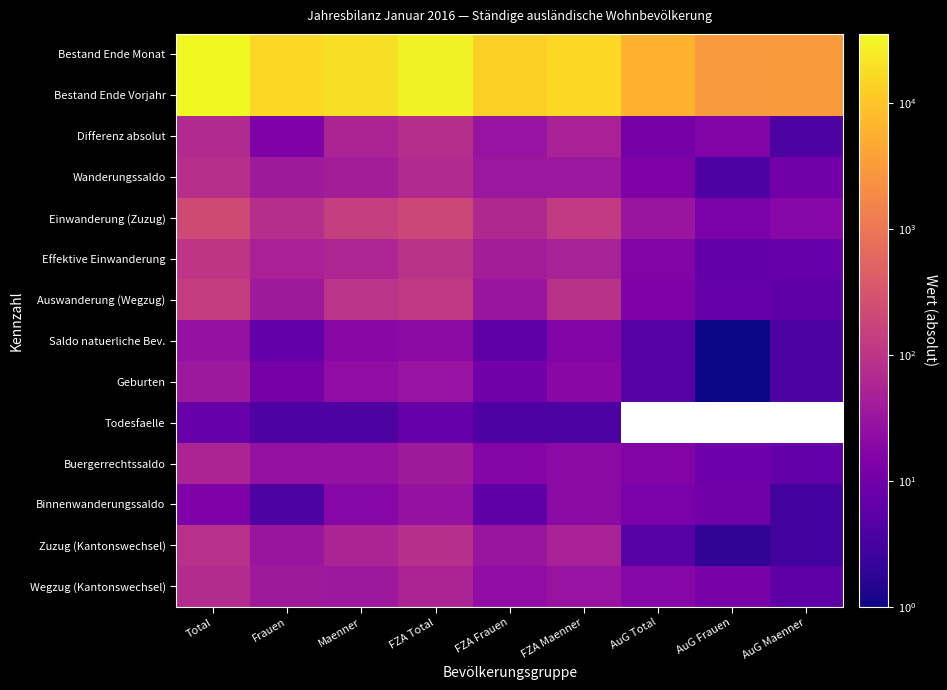

List the series in order of their peak value, lowest first.

Todesfaelle, Saldo natuerliche Bev., Binnenwanderungssaldo, Geburten, Buergerrechtssaldo, Wegzug (Kantonswechsel), Differenz absolut, Wanderungssaldo, Zuzug (Kantonswechsel), Effektive Einwanderung, Auswanderung (Wegzug), Einwanderung (Zuzug), Bestand Ende Vorjahr, Bestand Ende Monat